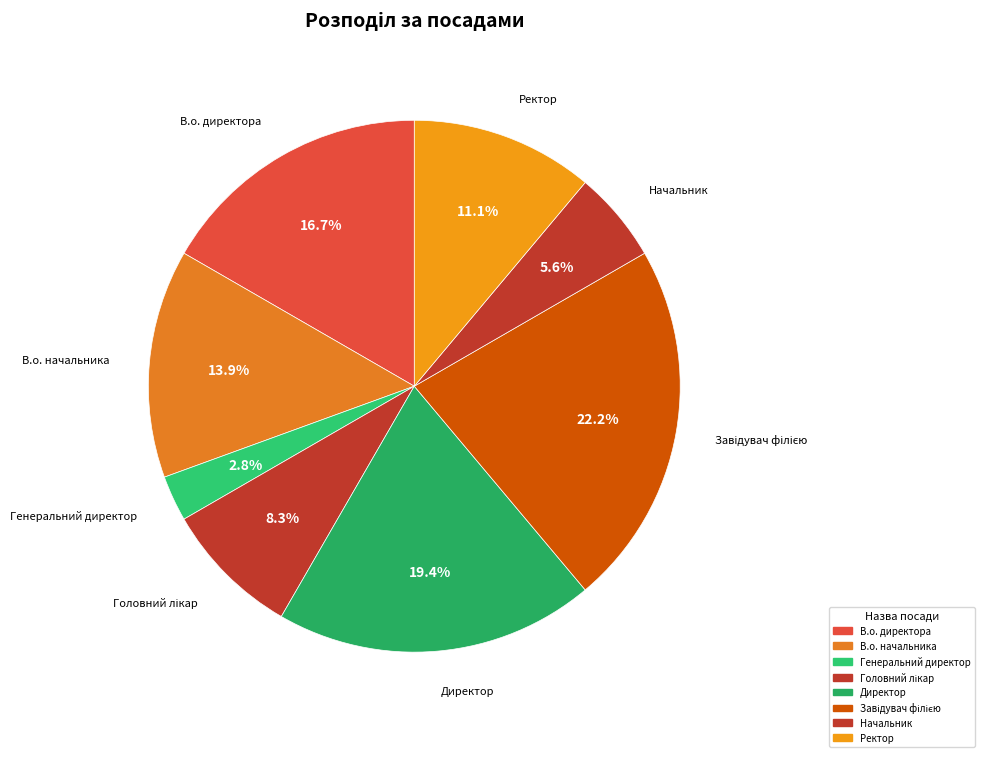

Rank the categories by value from highest to lowest.

Завідувач філією, Директор, В.о. директора, В.о. начальника, Ректор, Головний лікар, Начальник, Генеральний директор